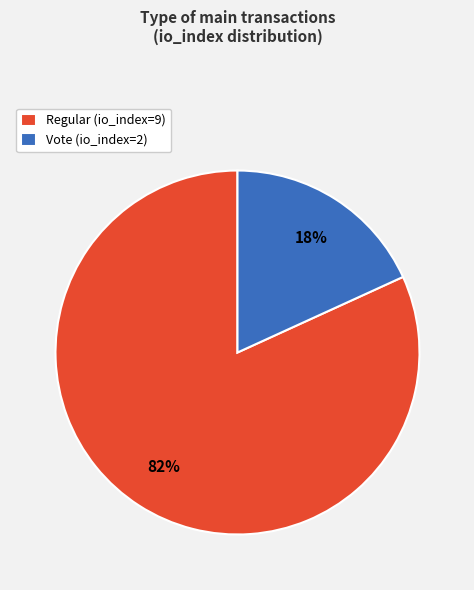

To the nearest percent, what is the difference between the largest and smallest slice percentages?

64%